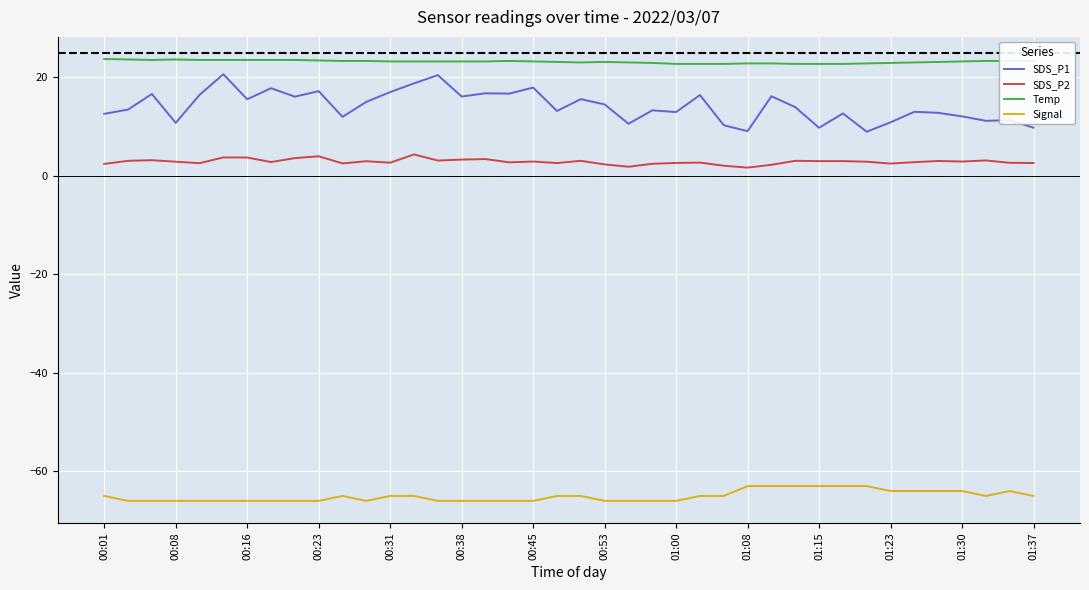

True or false: Temp and SDS_P1 cross at least once.

False